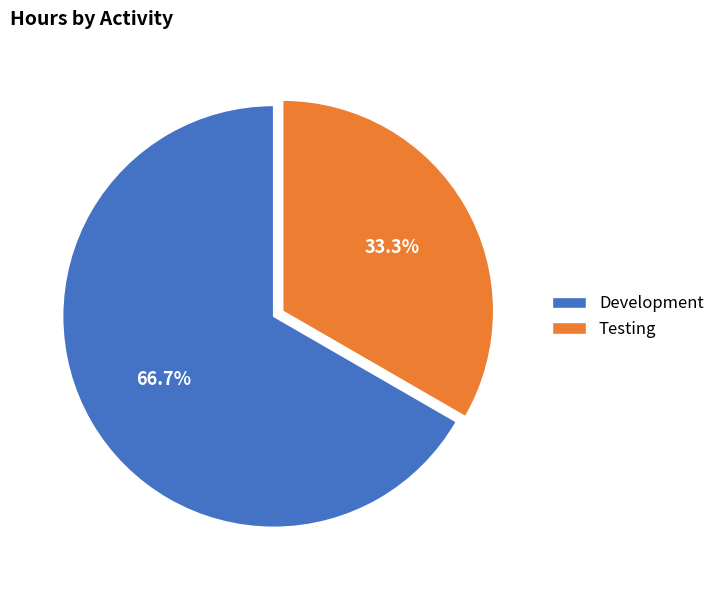

True or false: Testing accounts for 23% of the total.

False